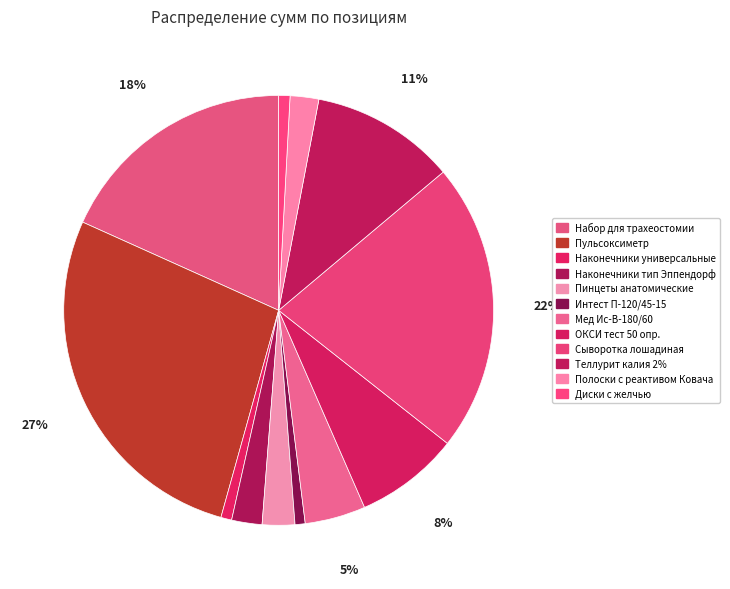

Combined, do Интест П-120/45-15 and Наконечники тип Эппендорф account for over 50%?

No